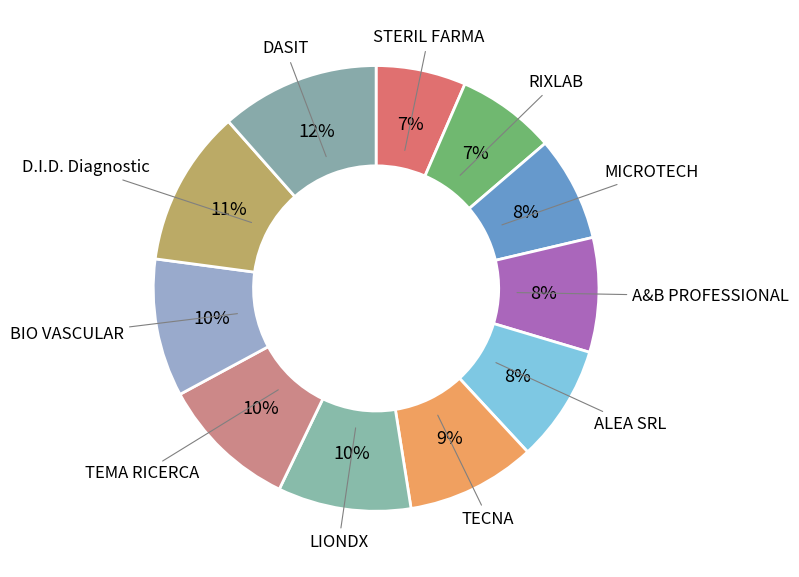

Does any single category account for the majority?

No